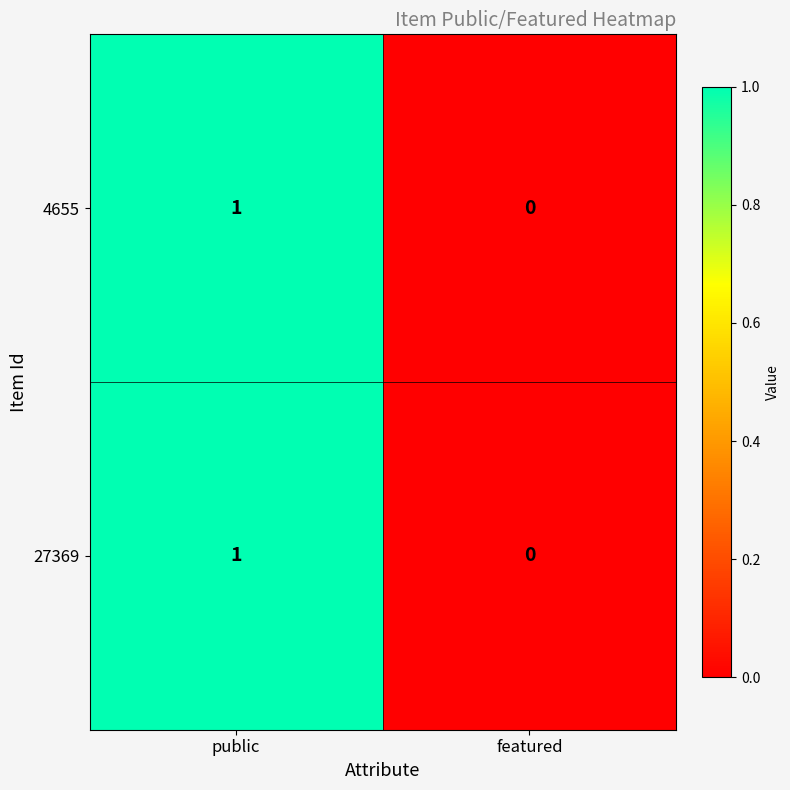

Reading left to right, transcribe all the data shown in this chart.

4655: 1	0
27369: 1	0